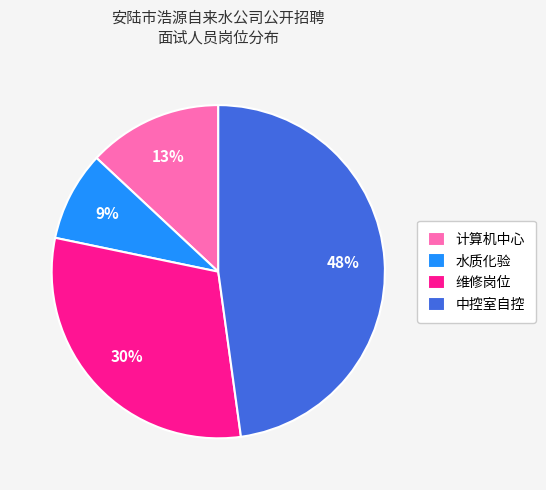

Does 计算机中心 represent more than half of the total?

No